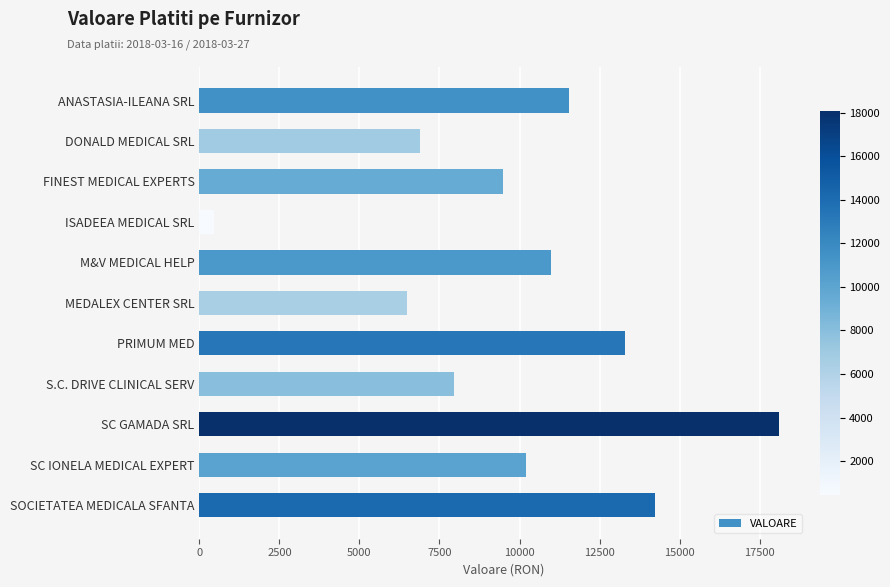

Are the bars horizontal?

Yes